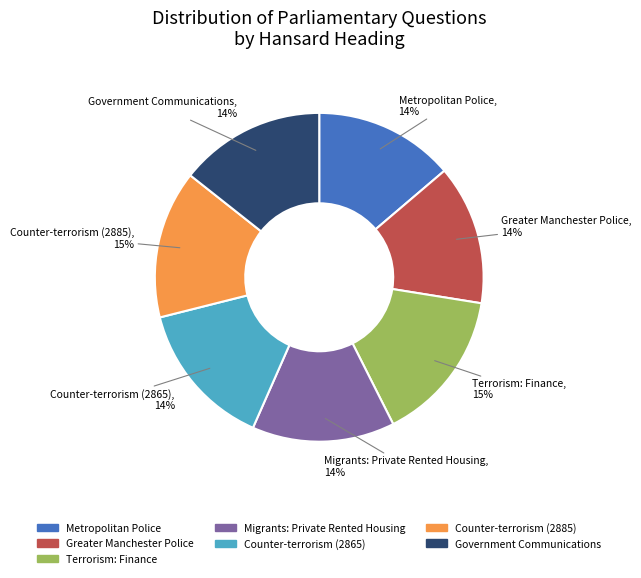

Is it true that Counter-terrorism (2865) is 24% of the pie?

False